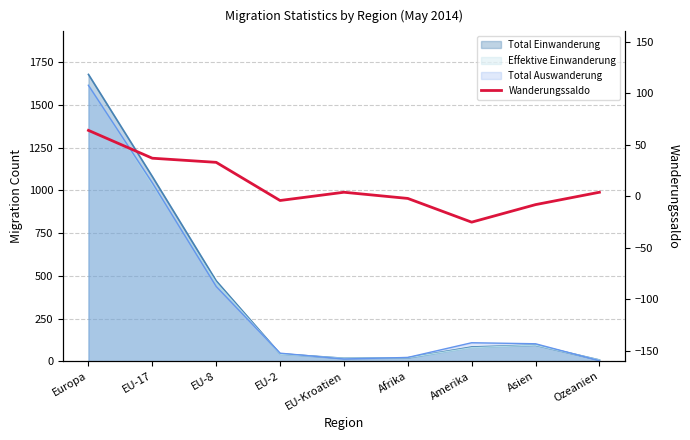

True or false: the data shows 42 at Europa.

False